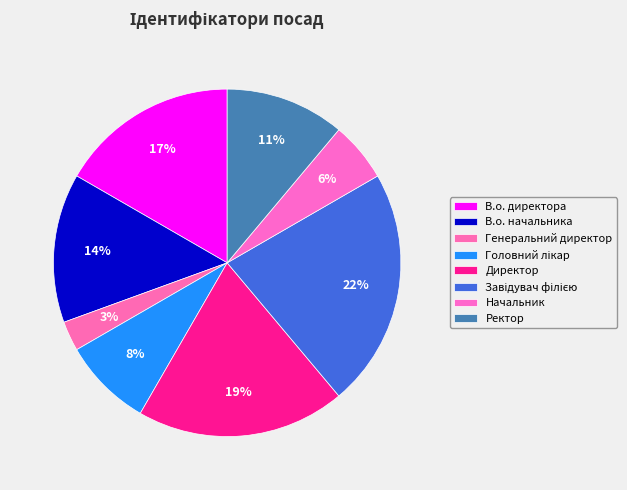

How much of the chart is everything except Головний лікар?

91.7%